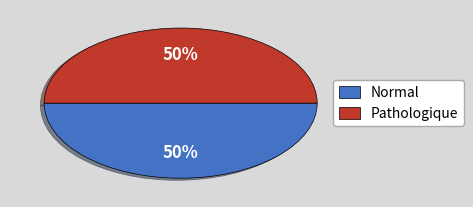

How many slices are in this pie chart?

2